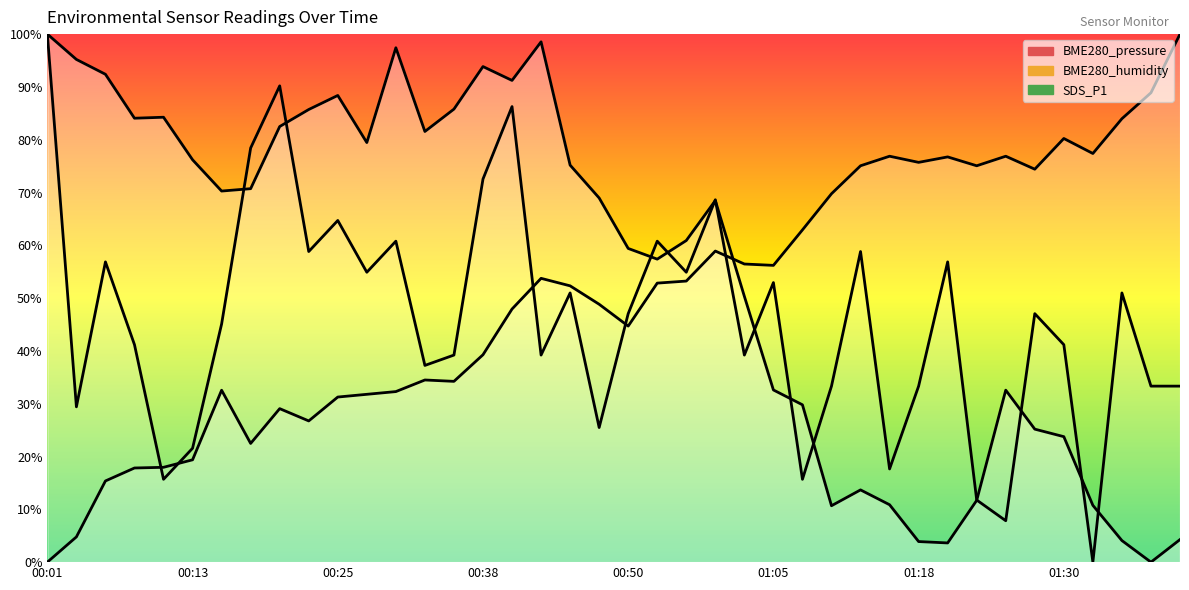

At which category does SDS_P1 reach its first local peak?

00:25